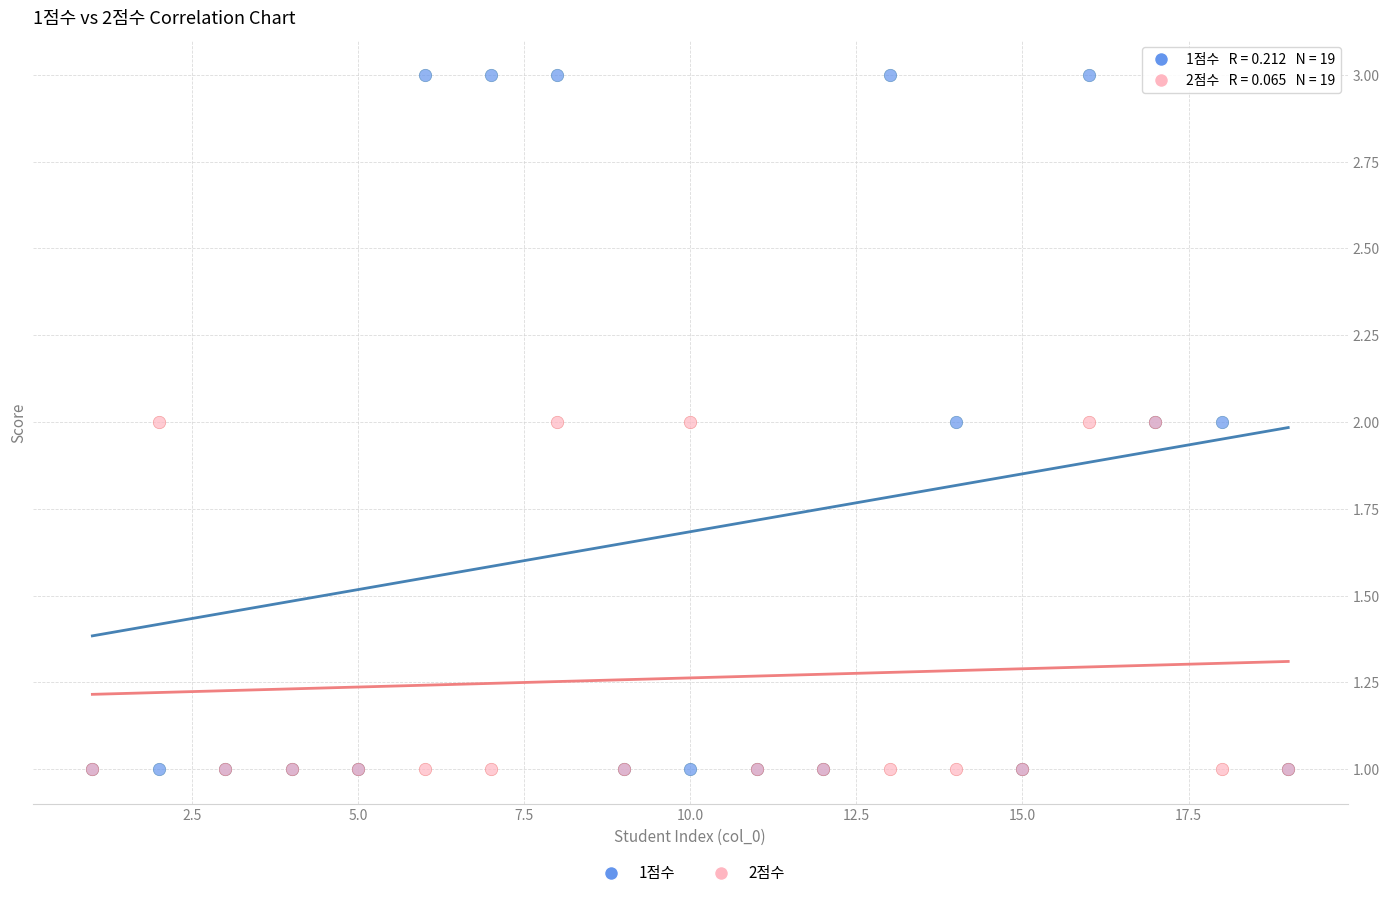

Which series has the widest spread of Y values?

1점수